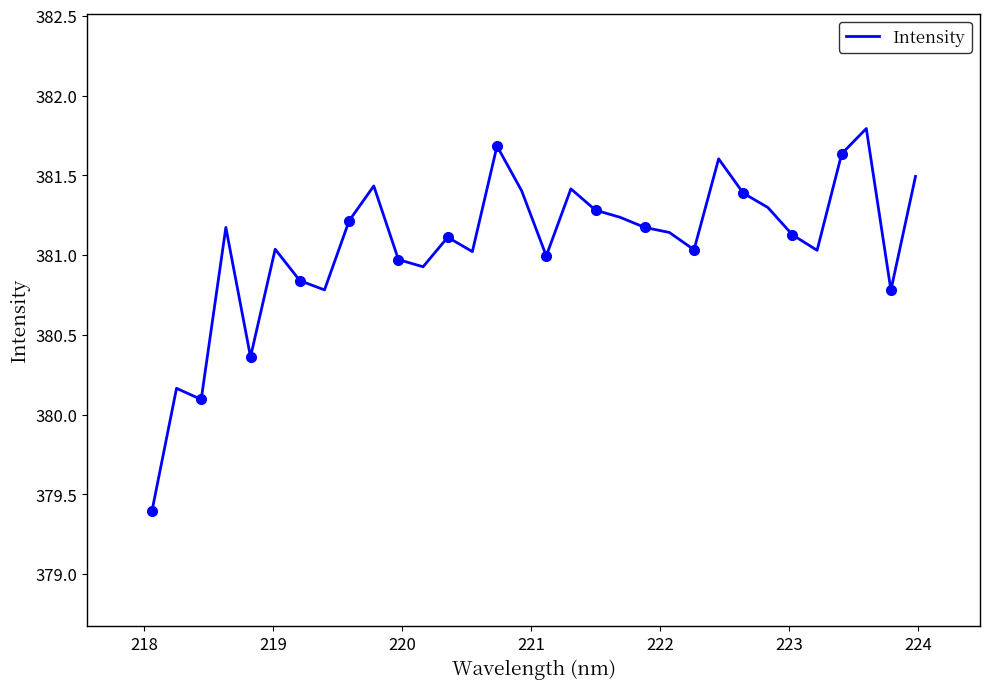

What is the minimum value for Intensity?

379.4